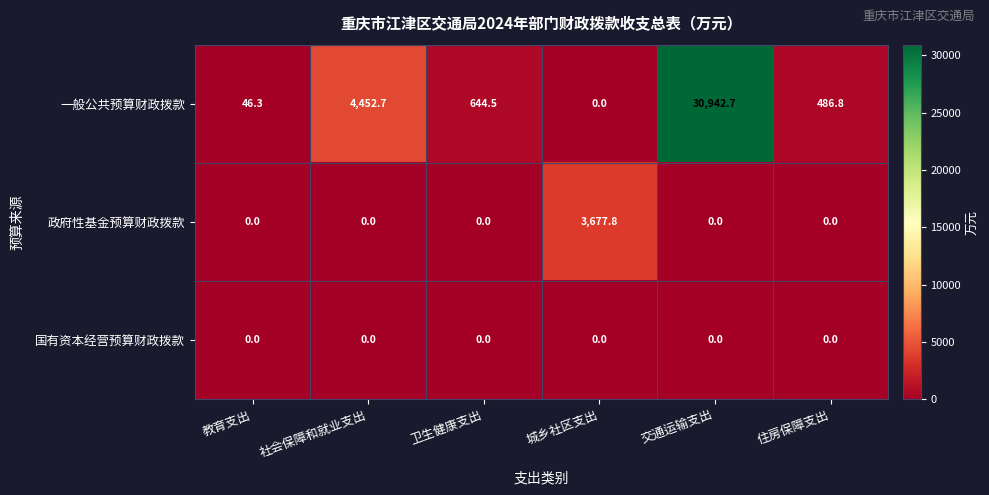

Read the 一般公共预算财政拨款 value at 交通运输支出.

30942.7